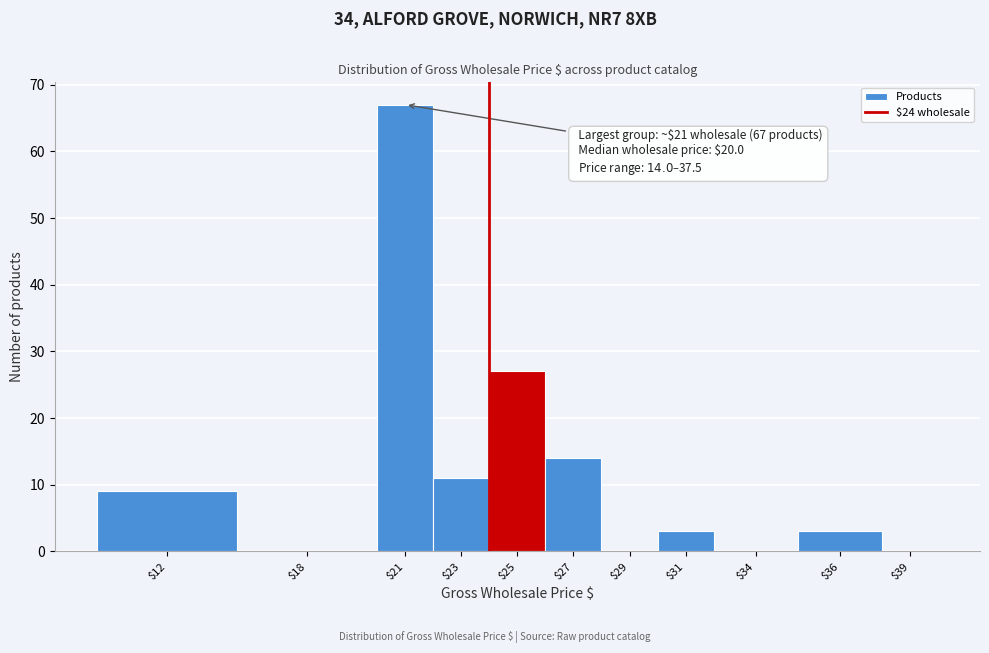

Where is the data nearest to the value 33?

$25